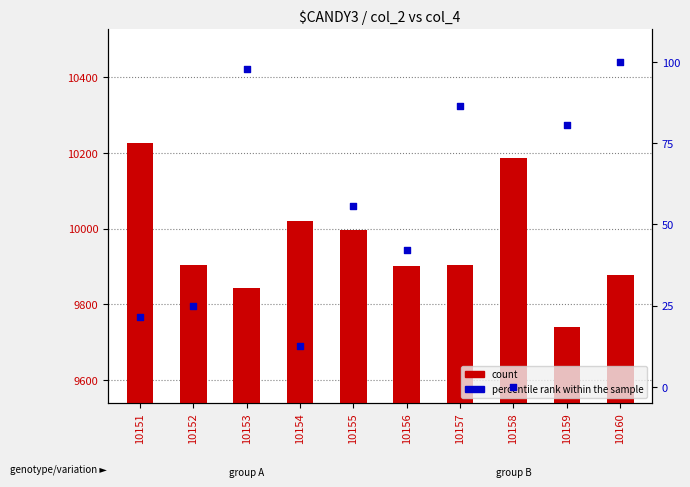

Is the value of percentile rank within the sample at 10155 greater than the value of count at 10159?

No